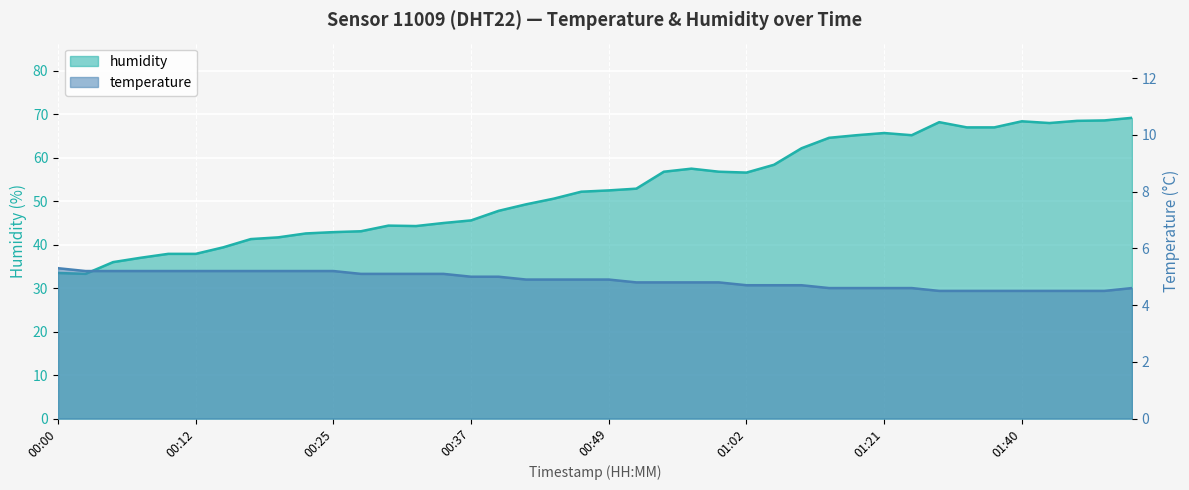

How many data points does each series have?

40